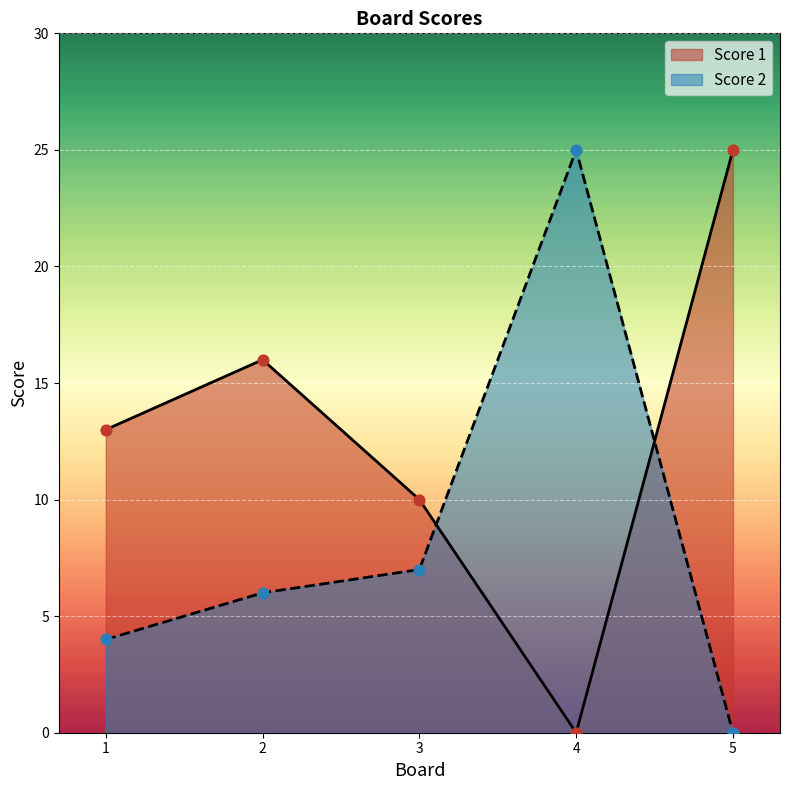

Which series contains the highest Y value?

Score 1